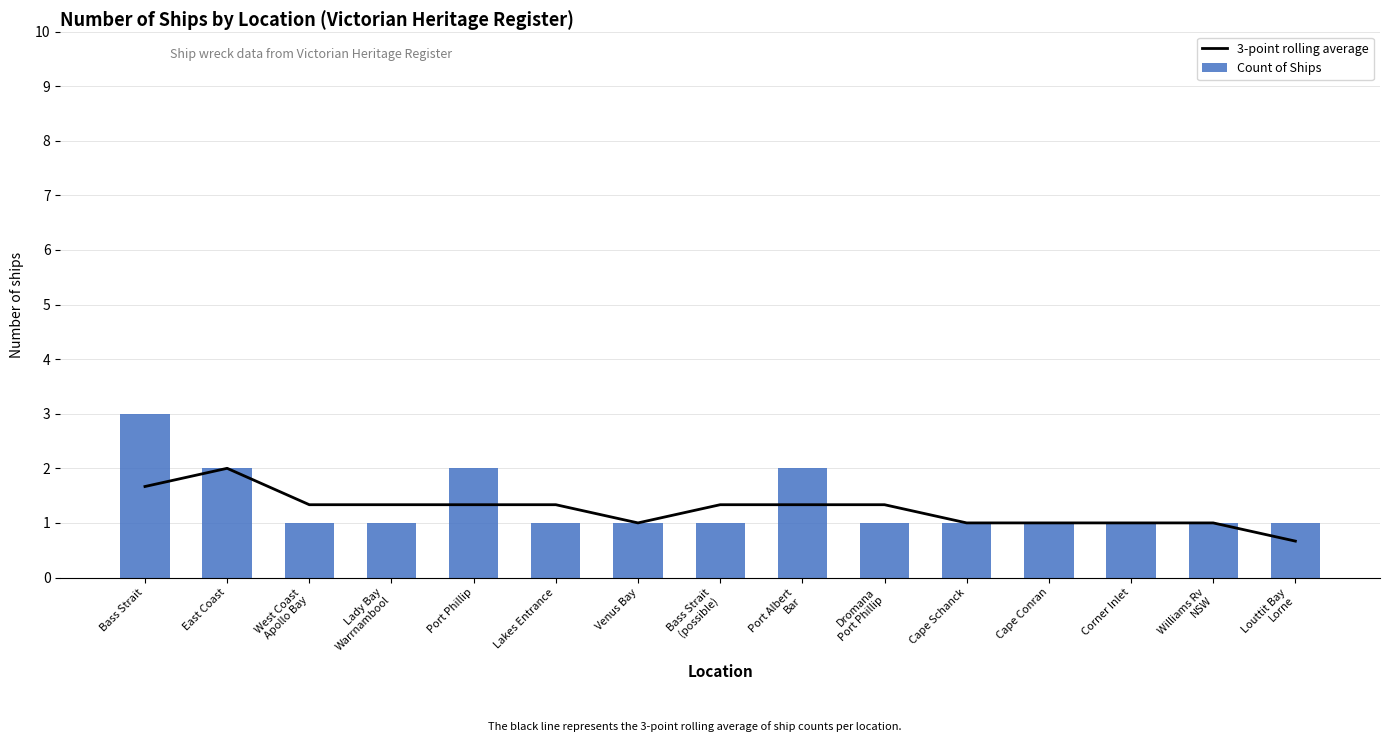

What position from the right is Lady Bay
Warrnambool?

12